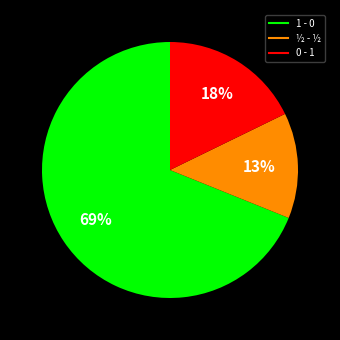

Count the number of slices in the pie.

3